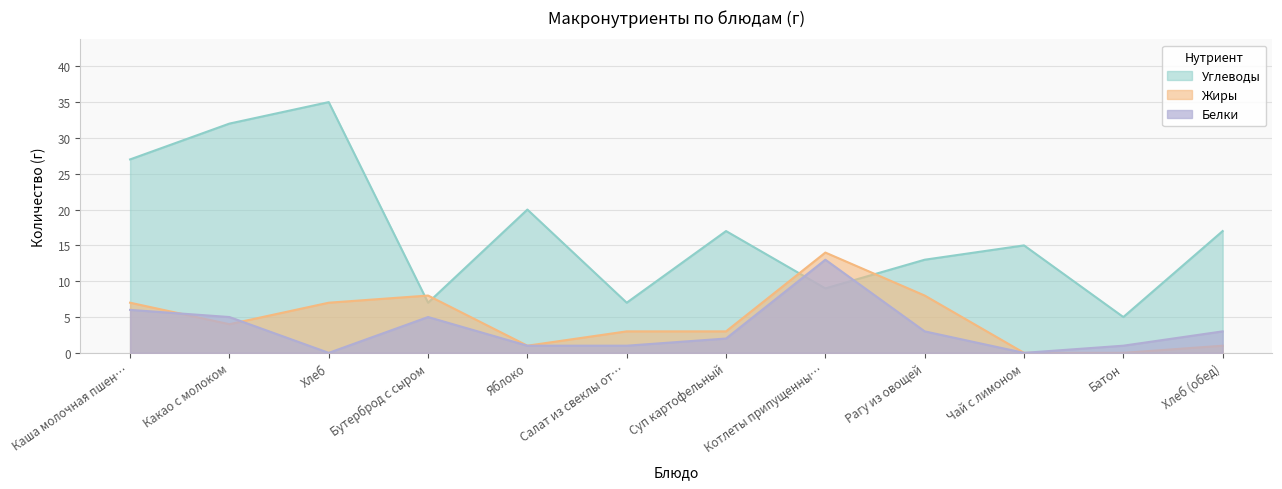

Rank the series at Чай с лимоном from lowest to highest value.

Белки, Жиры, Углеводы